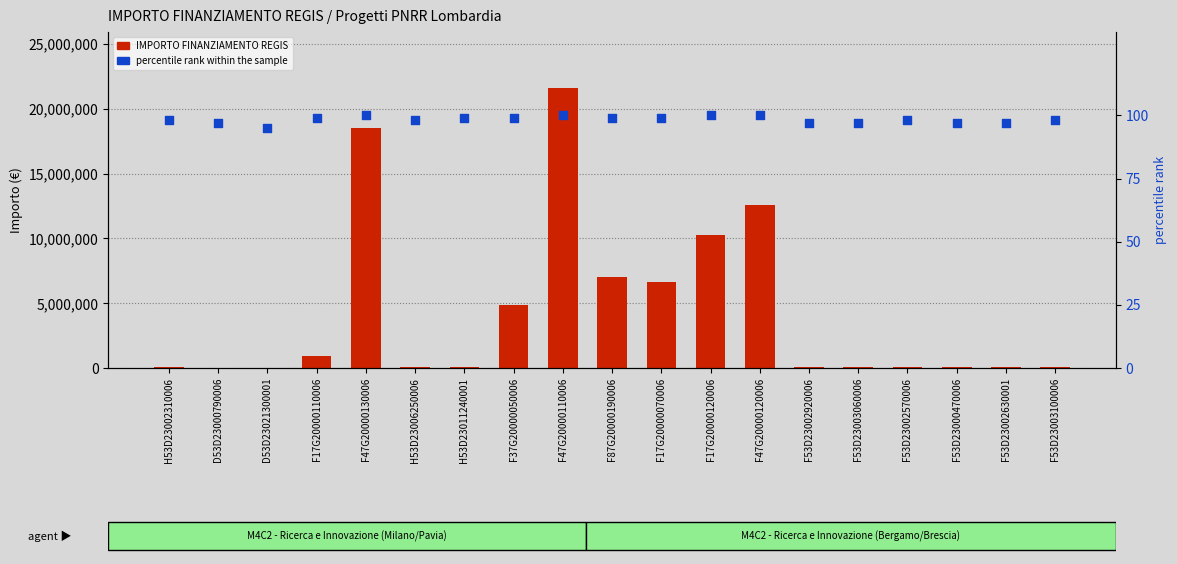

Which series contains the lowest Y value?

percentile rank within the sample